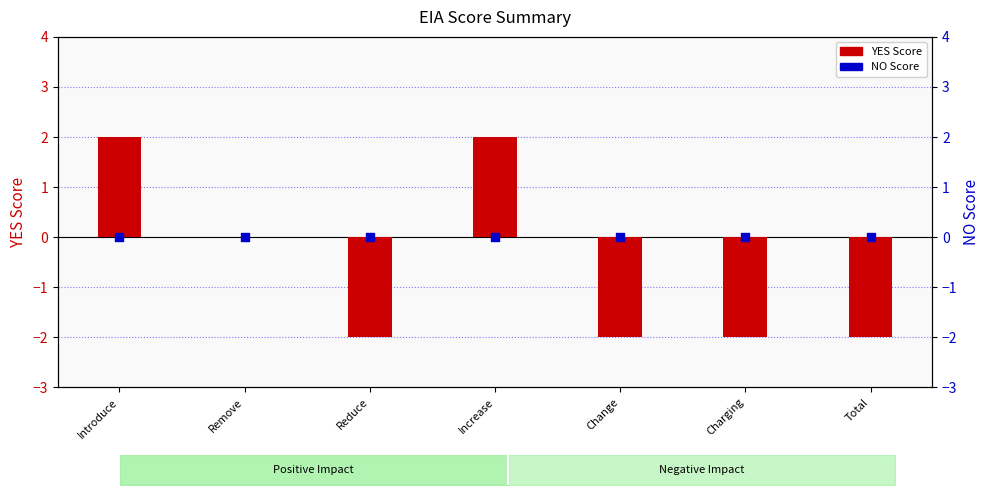

What is the total value across all series at Total?

-2